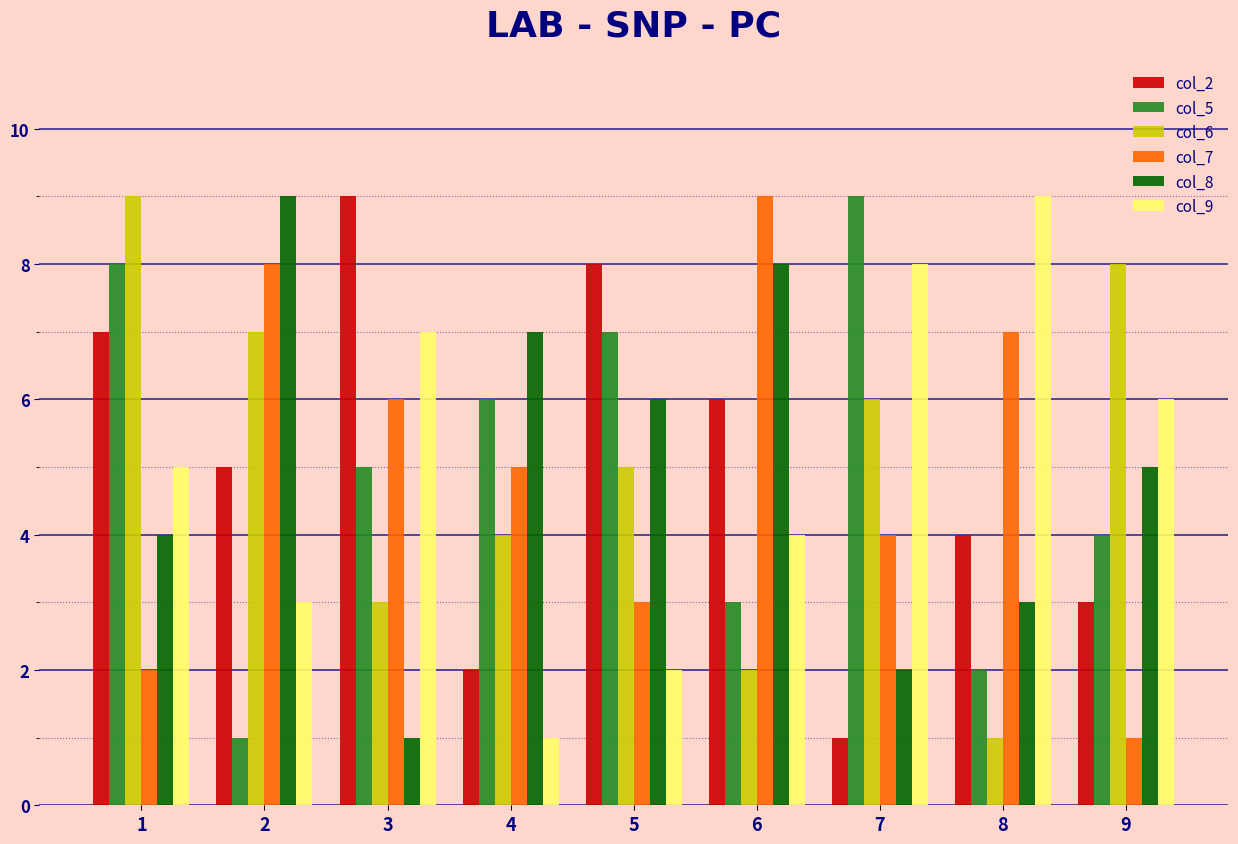

Reading left to right, transcribe all the data shown in this chart.

col_2: 7	5	9	2	8	6	1	4	3
col_5: 8	1	5	6	7	3	9	2	4
col_6: 9	7	3	4	5	2	6	1	8
col_7: 2	8	6	5	3	9	4	7	1
col_8: 4	9	1	7	6	8	2	3	5
col_9: 5	3	7	1	2	4	8	9	6